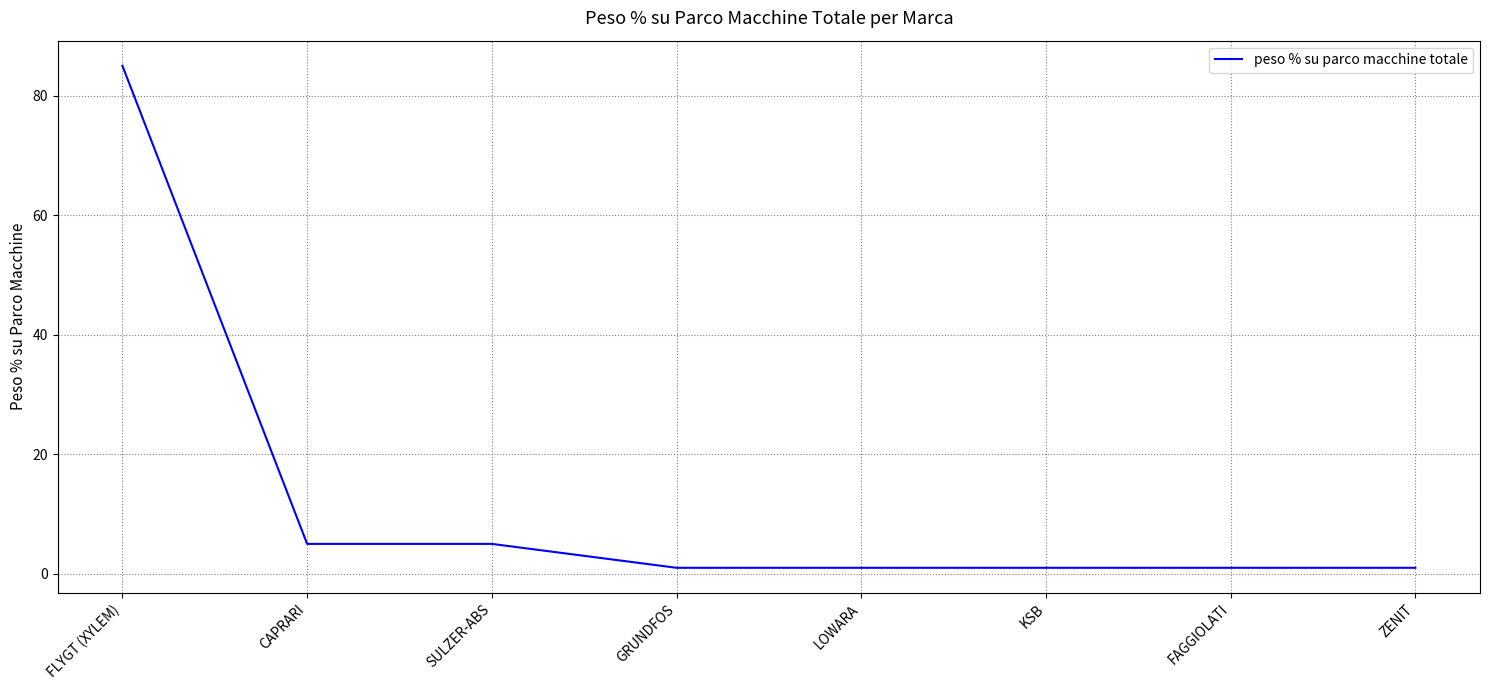

Is it true that the value at SULZER-ABS is 2?

False